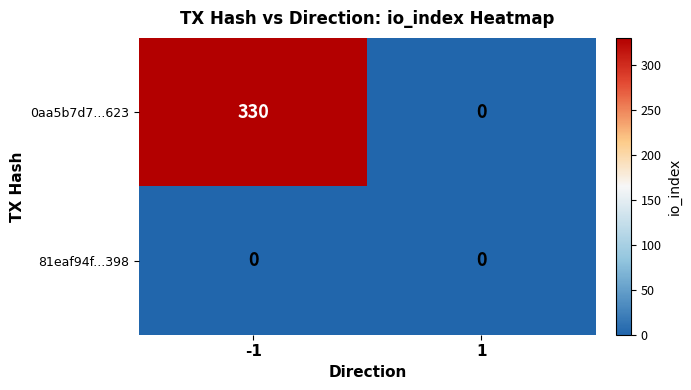

How many distinct data groups are displayed?

2